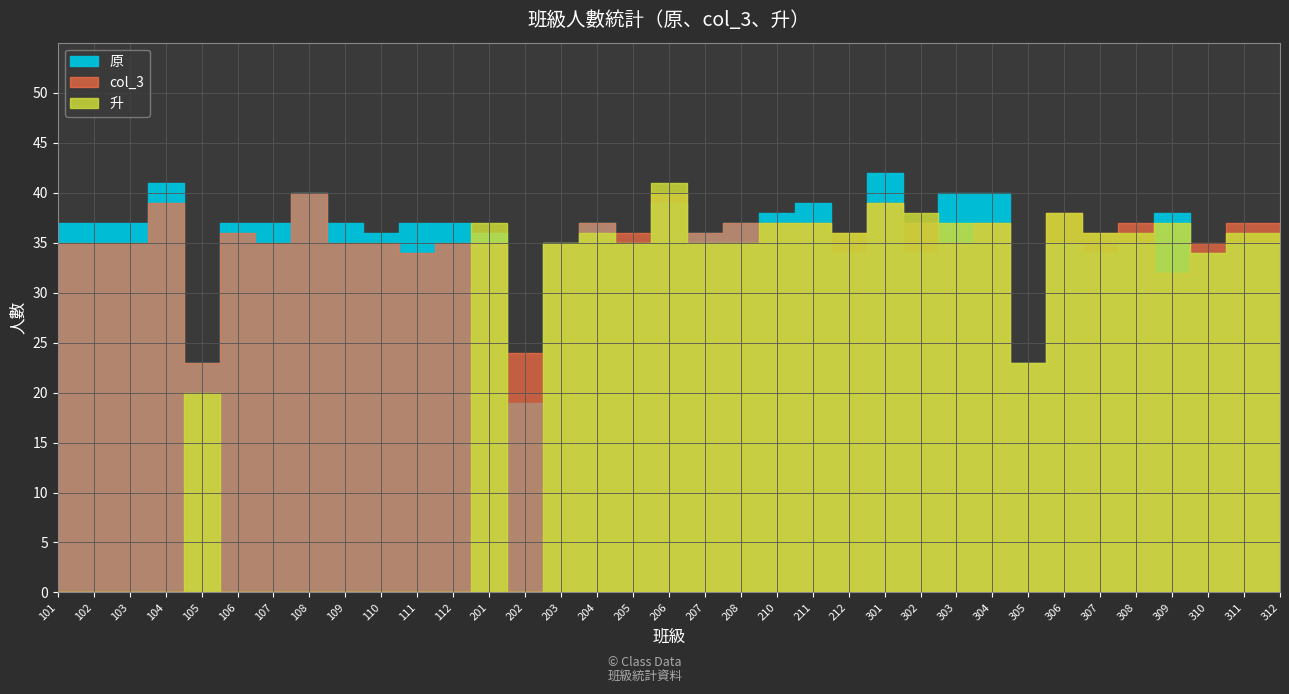

At which label does col_3 first exceed 36?

104